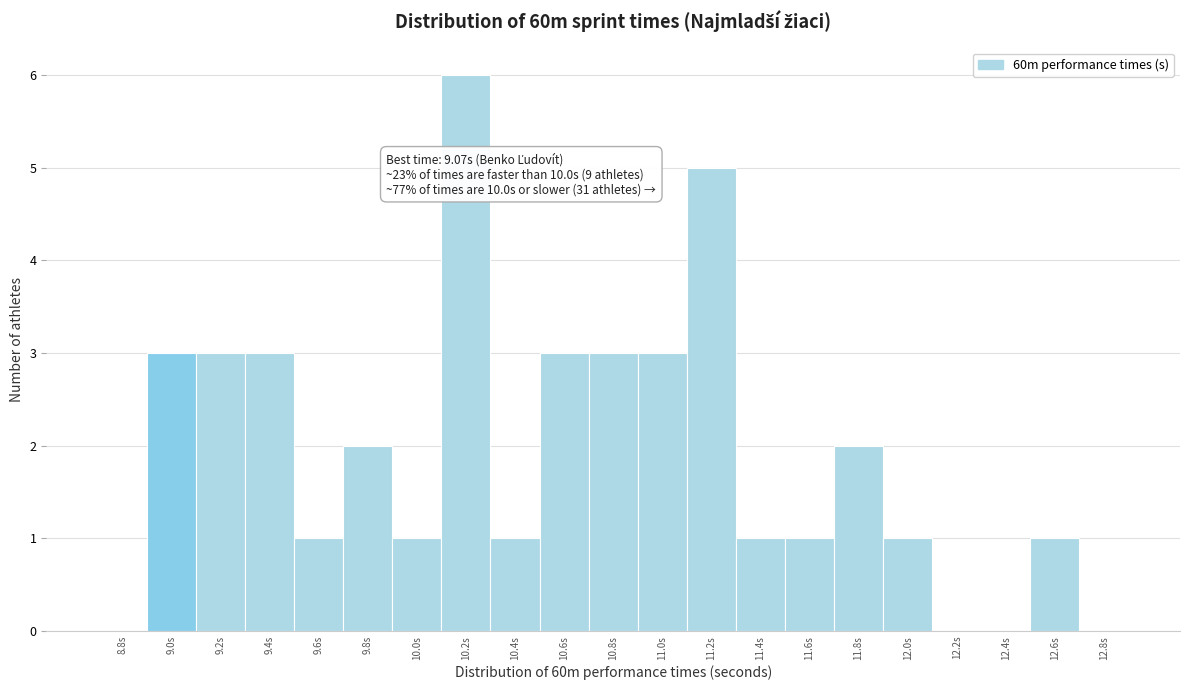

Which label corresponds to the largest value in the chart?

10.2s